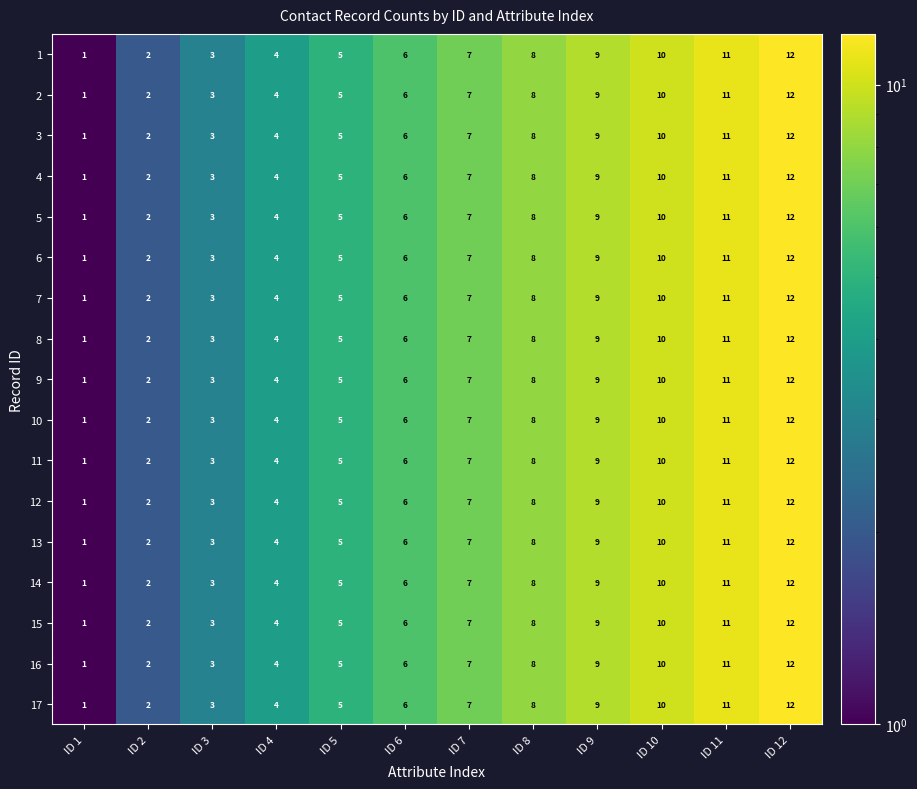

What is the total value across all series at ID 7?

119